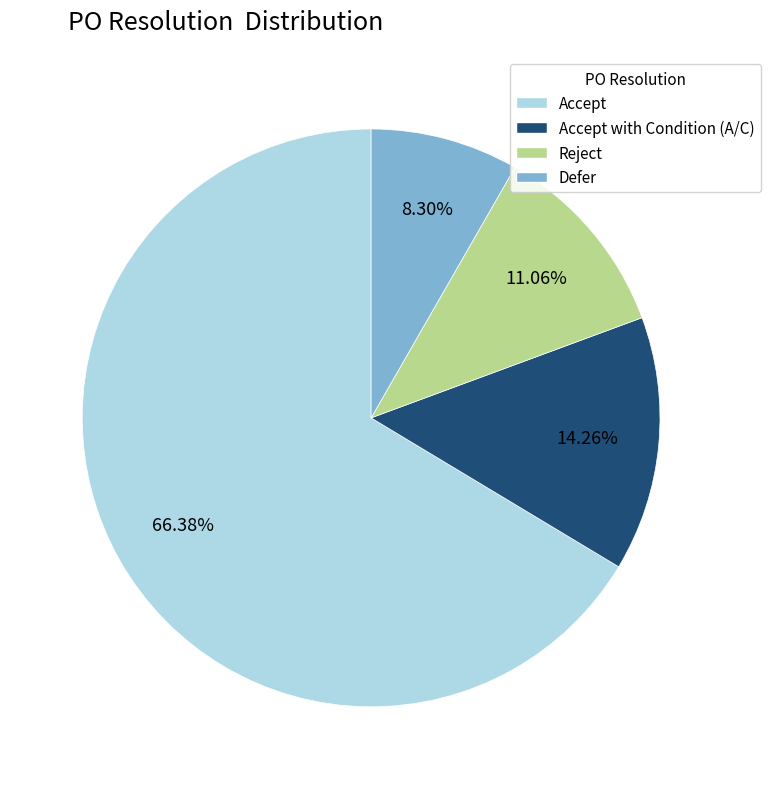

Is there any slice that represents more than half of the pie?

Yes